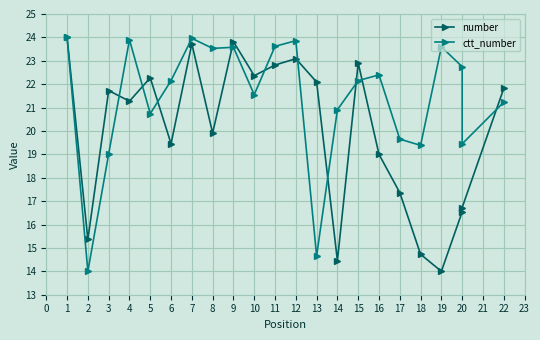

The value of ctt_number at 11 is 23.6. True or false?

True